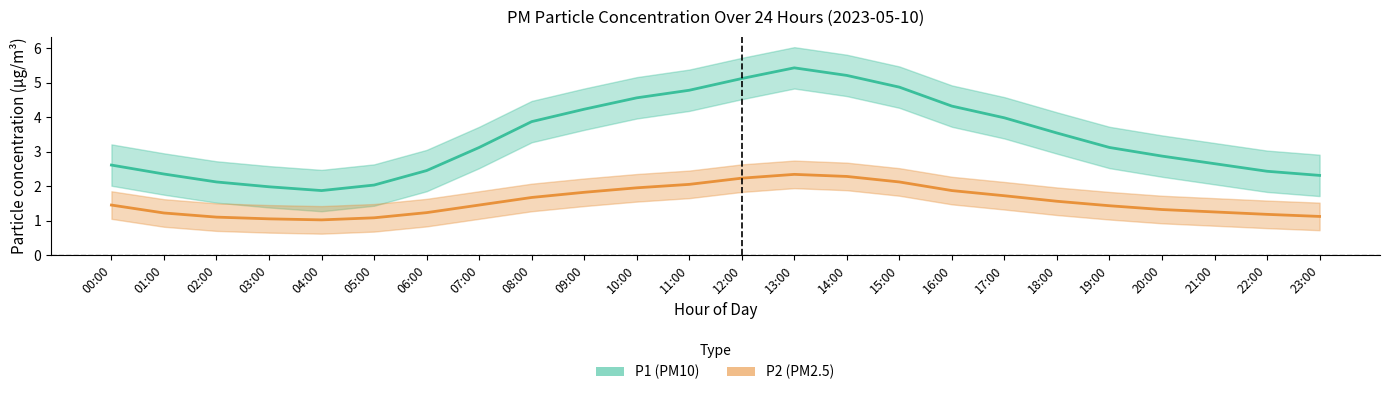

At which category is the sum across all series the highest?

13:00